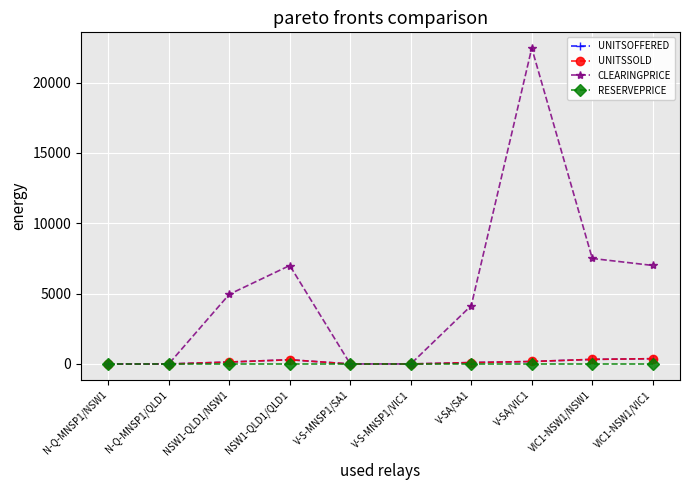

Reading left to right, extract all data points from this chart.

UNITSOFFERED: 0	0	137	300	0	0	100	175	325	375
UNITSSOLD: 0	0	137	300	0	0	100	175	325	375
CLEARINGPRICE: 0	0	4952	7000	0	0	4150	22456	7501	7004
RESERVEPRICE: 0	0	0	0	0	0	0	0	0	0